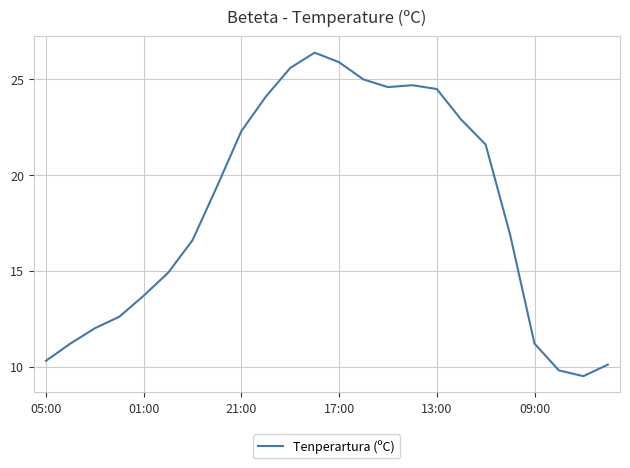

What is the smallest value displayed?

9.5